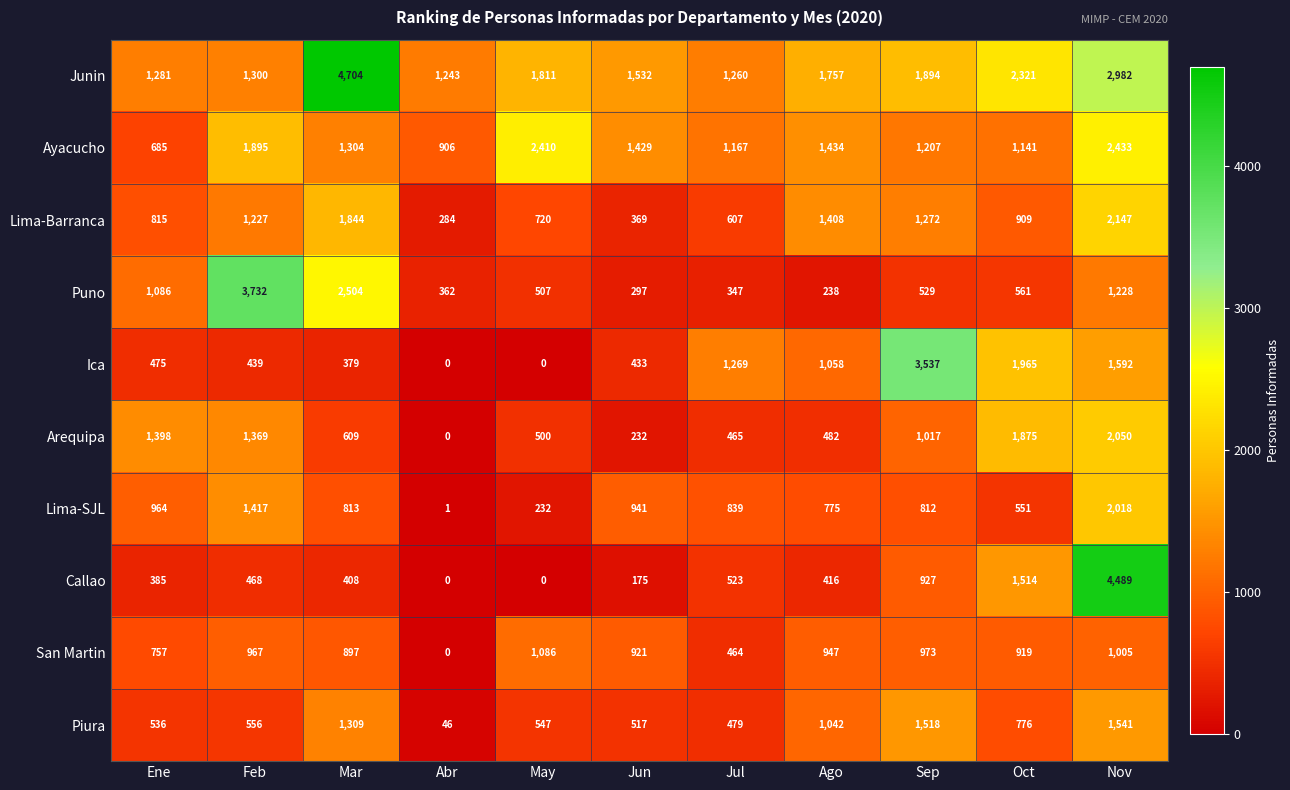

At Ago, list the series in order from largest to smallest.

Junin, Ayacucho, Lima-Barranca, Ica, Piura, San Martin, Lima-SJL, Arequipa, Callao, Puno